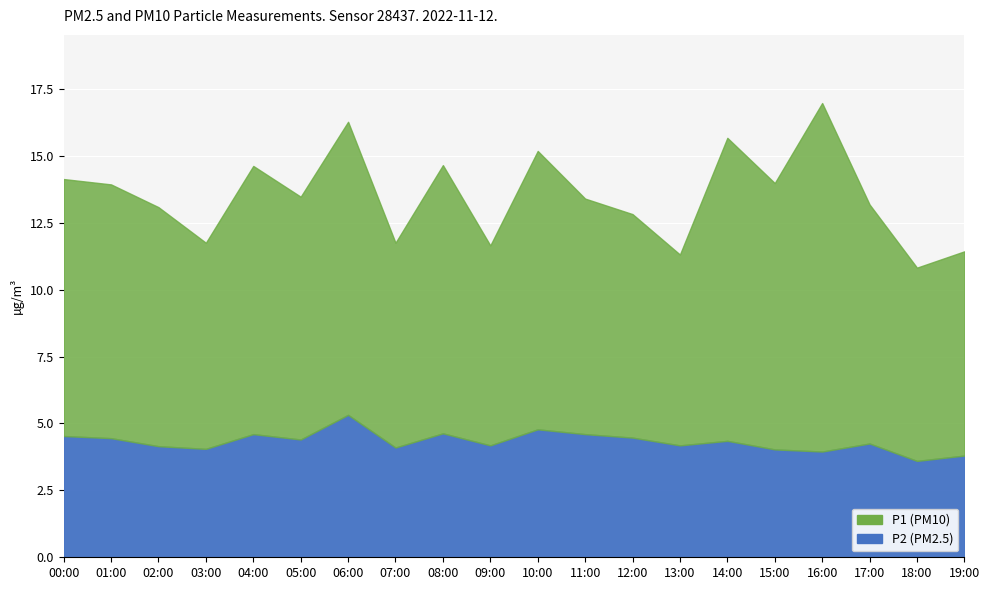

How many interior local valleys does the P1 series have?

7